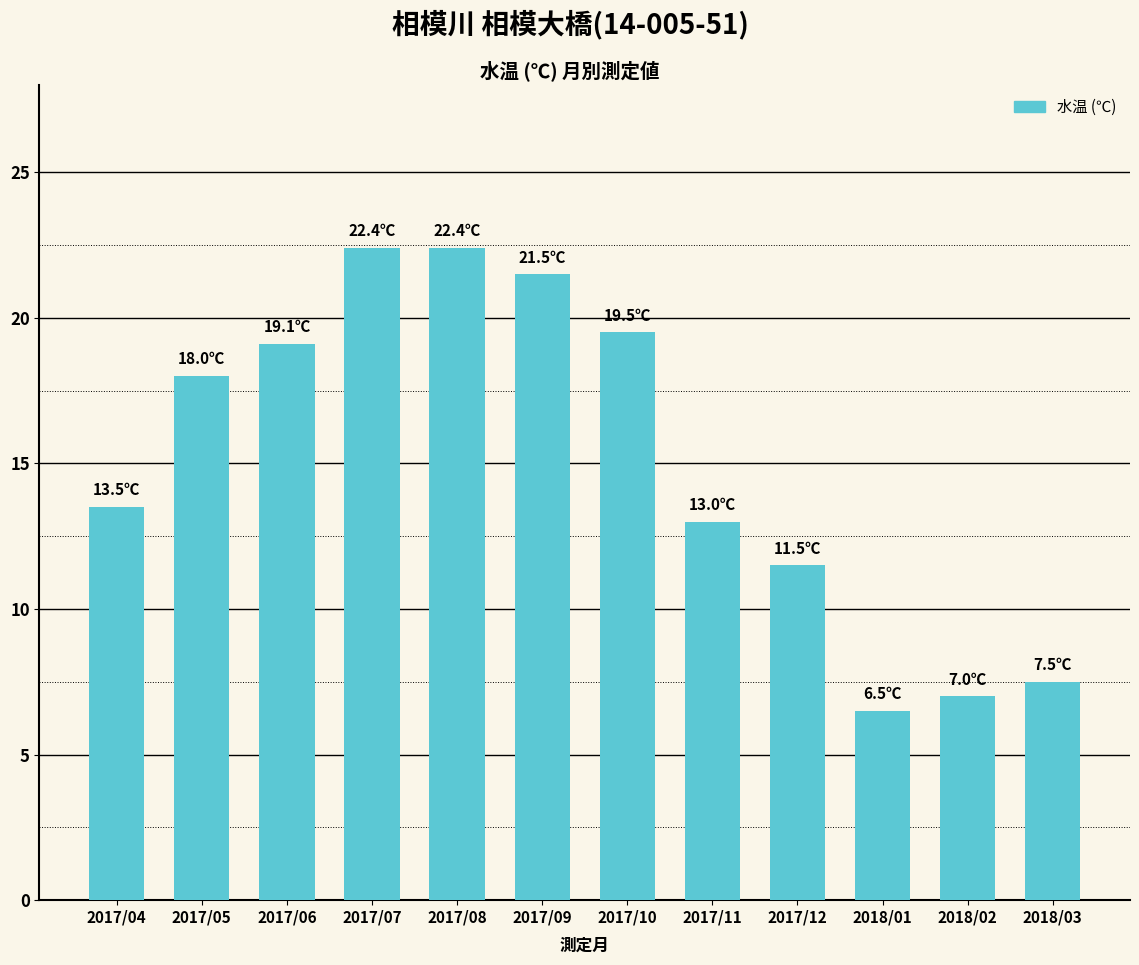

Is it true that the value at 2017/09 is 21.5?

True